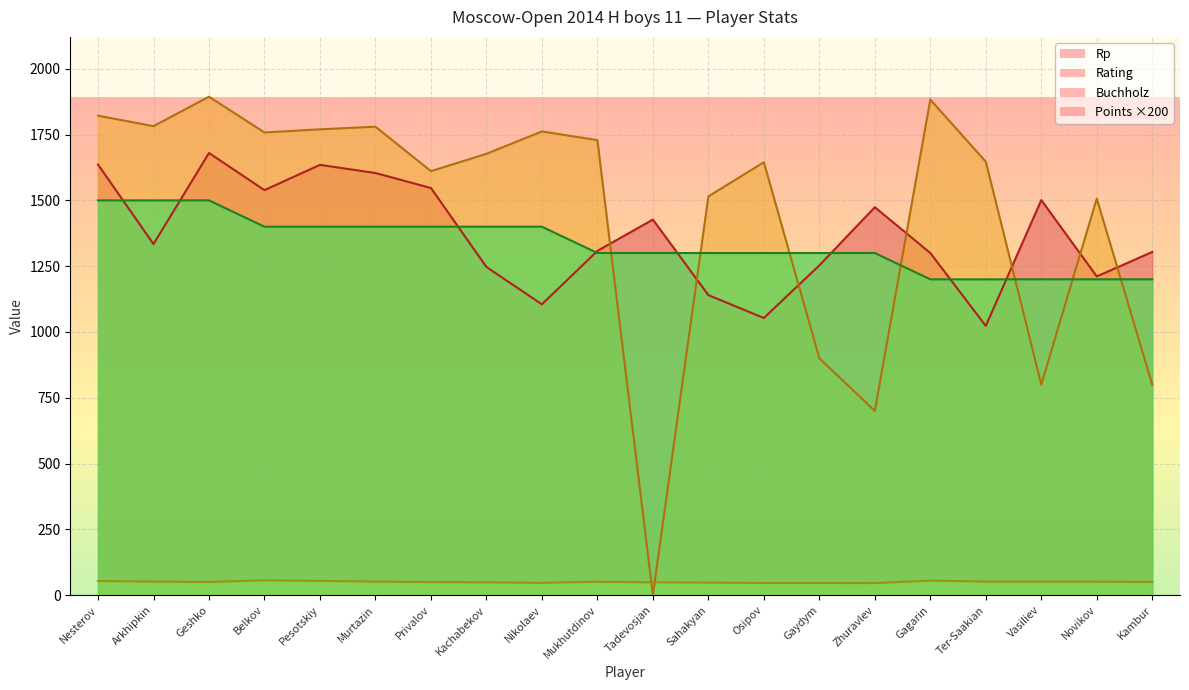

What is the maximum value for Buchholz?

56.0